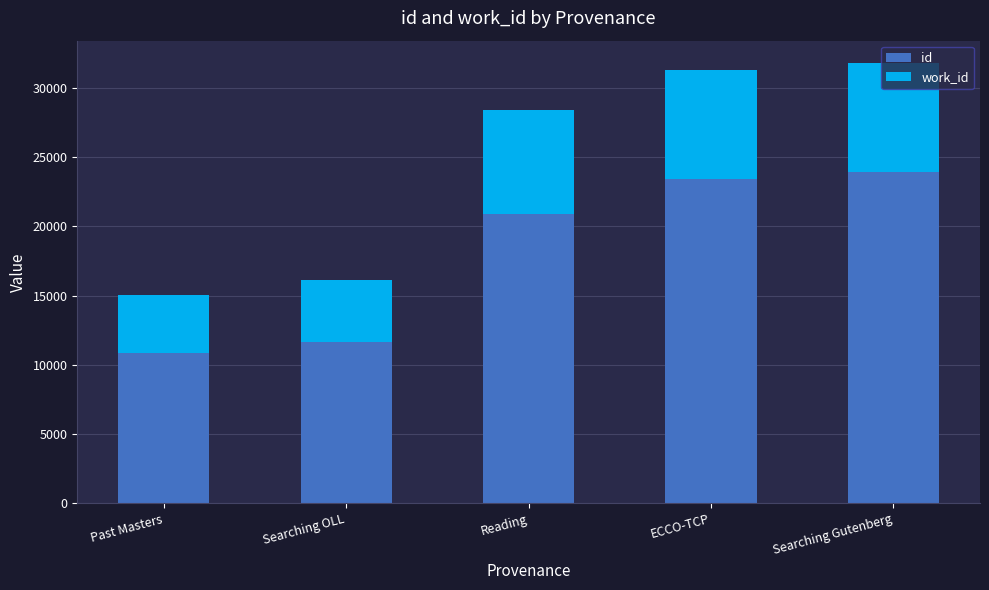

What is the sum of all id values?

90739